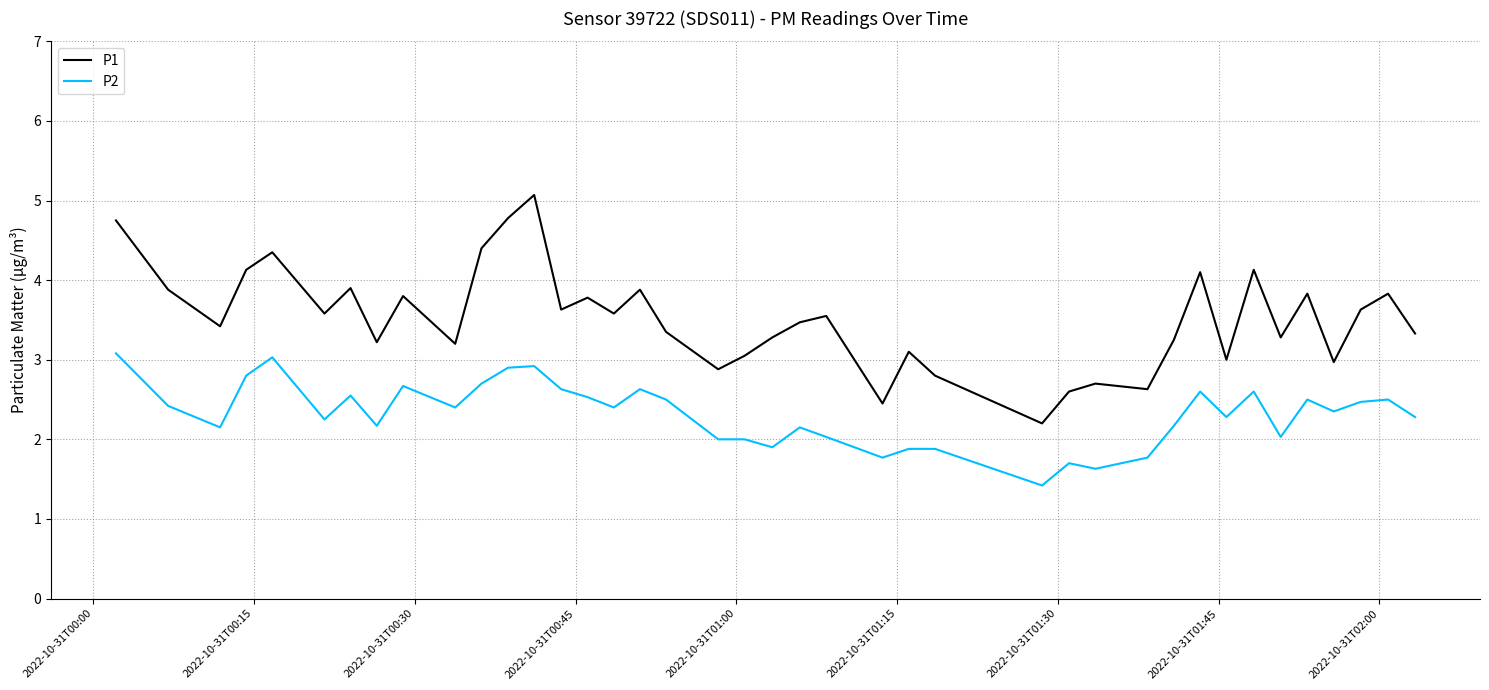

Which series has the largest total across all categories?

P1